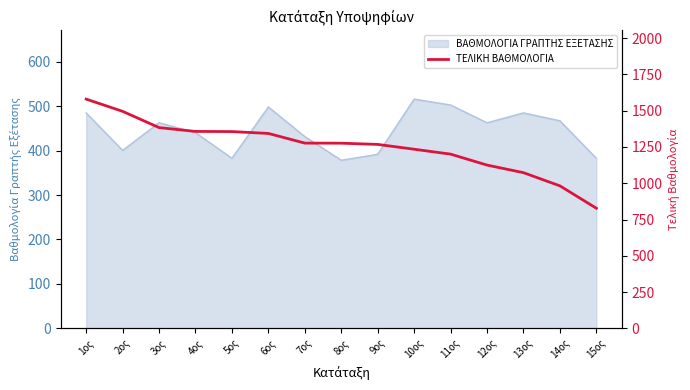

Reading left to right, extract all data points from this chart.

1579.8	1495.5	1383.5	1357.1	1356.0	1343.2	1276.6	1276.0	1267.6	1234.4	1200.6	1125.1	1072.8	982.1	827.8